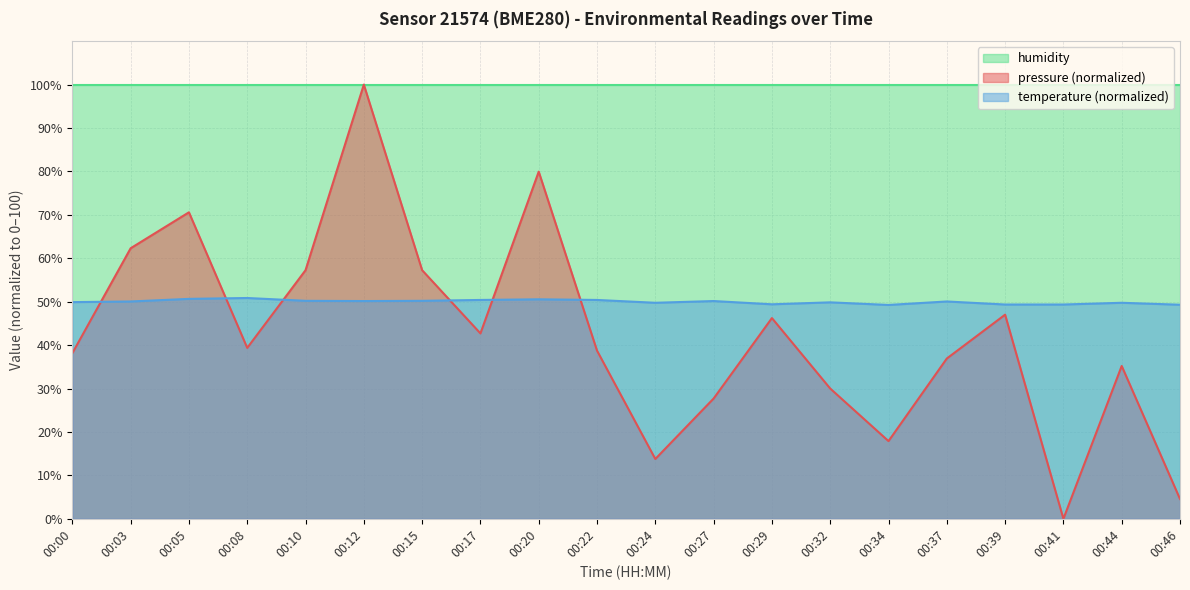

Rank the series at 00:37 from highest to lowest value.

humidity, temperature (normalized), pressure (normalized)